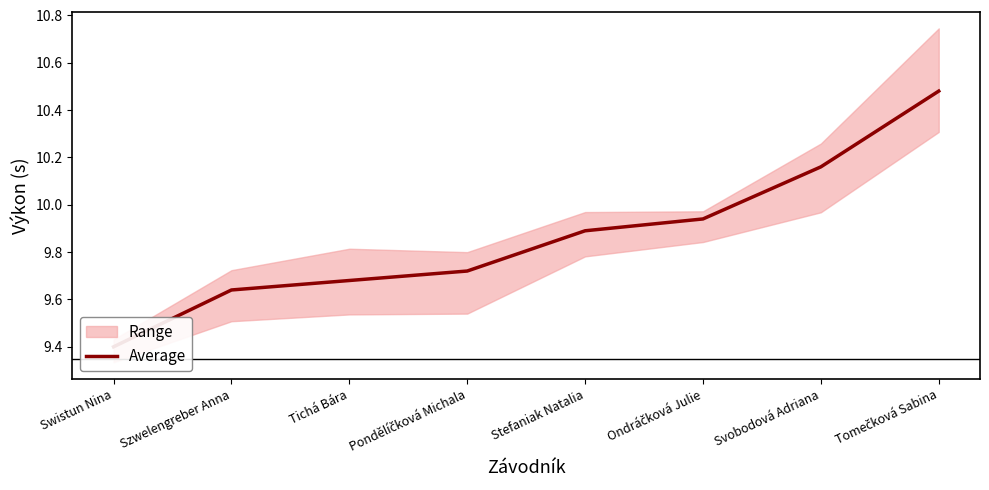

Reading left to right, list all the values displayed in this chart.

Swistun Nina=9.4	Szwelengreber Anna=9.6	Tichá Bára=9.7	Pondělíčková Michala=9.7	Stefaniak Natalia=9.9	Ondráčková Julie=9.9	Svobodová Adriana=10.2	Tomečková Sabina=10.5